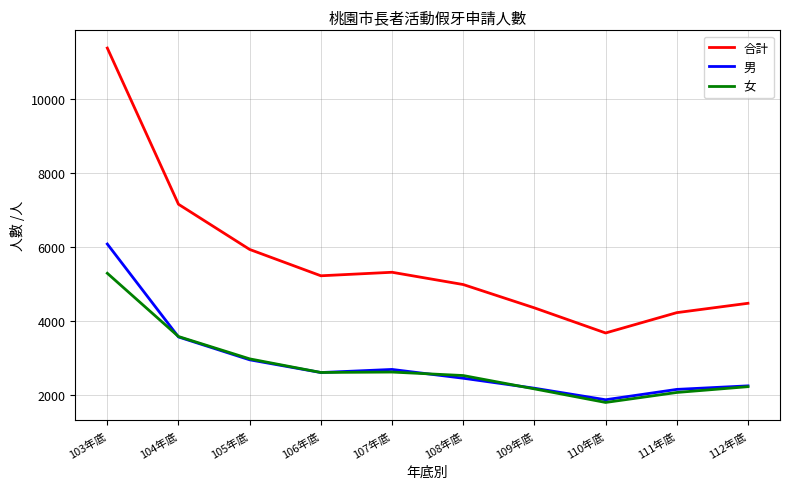

True or false: 合計 and 女 intersect in this chart.

False